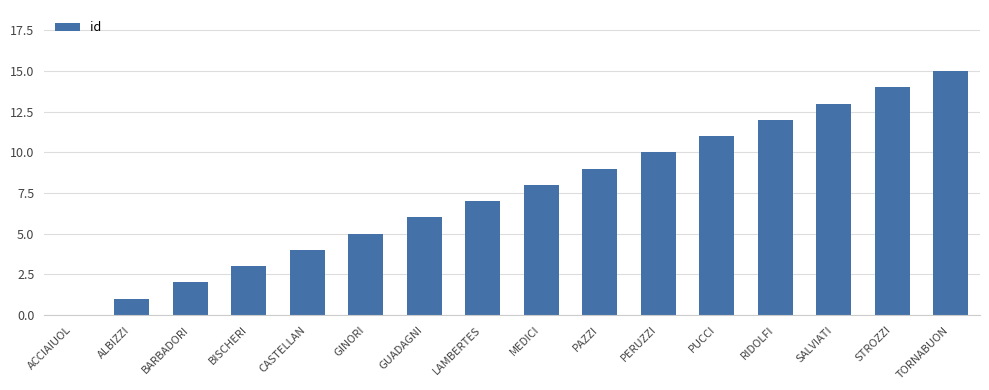

The chart shows a value of 14 at STROZZI. True or false?

True